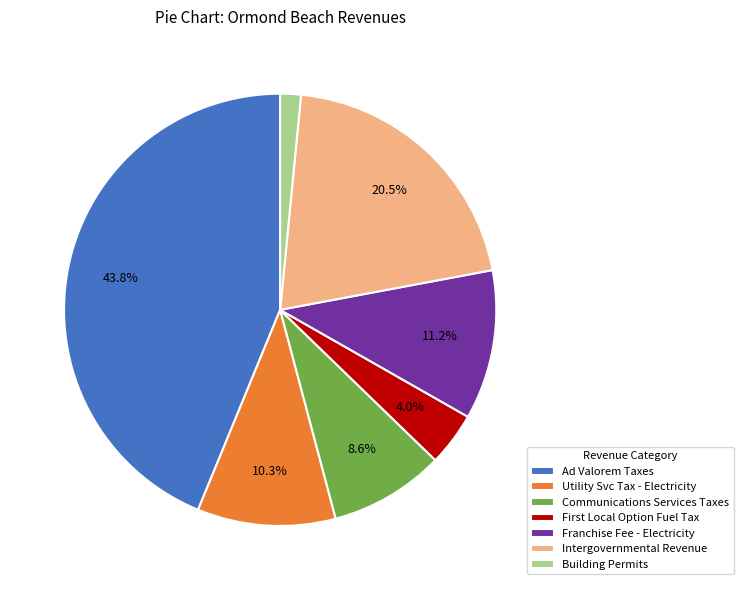

Rank the categories by value from highest to lowest.

Ad Valorem Taxes, Intergovernmental Revenue, Franchise Fee - Electricity, Utility Svc Tax - Electricity, Communications Services Taxes, First Local Option Fuel Tax, Building Permits